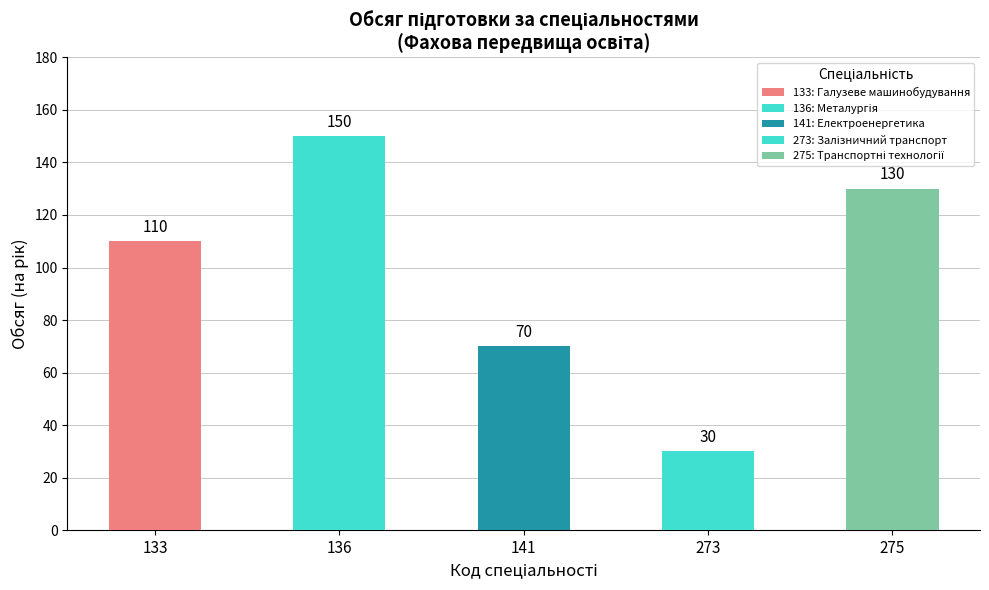

What is the value of the 3rd bar from the left?

70